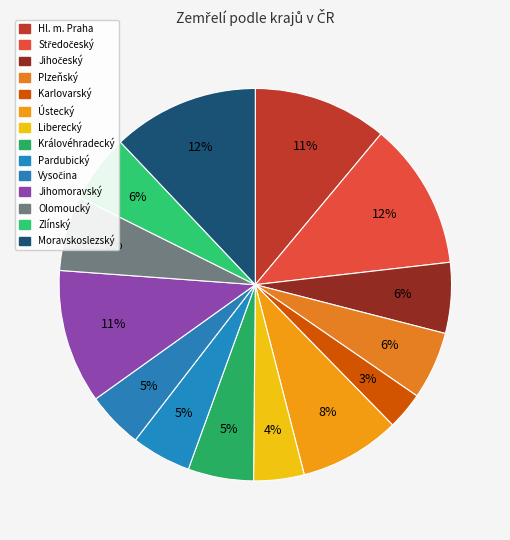

What is the smallest slice in the pie chart?

Karlovarský